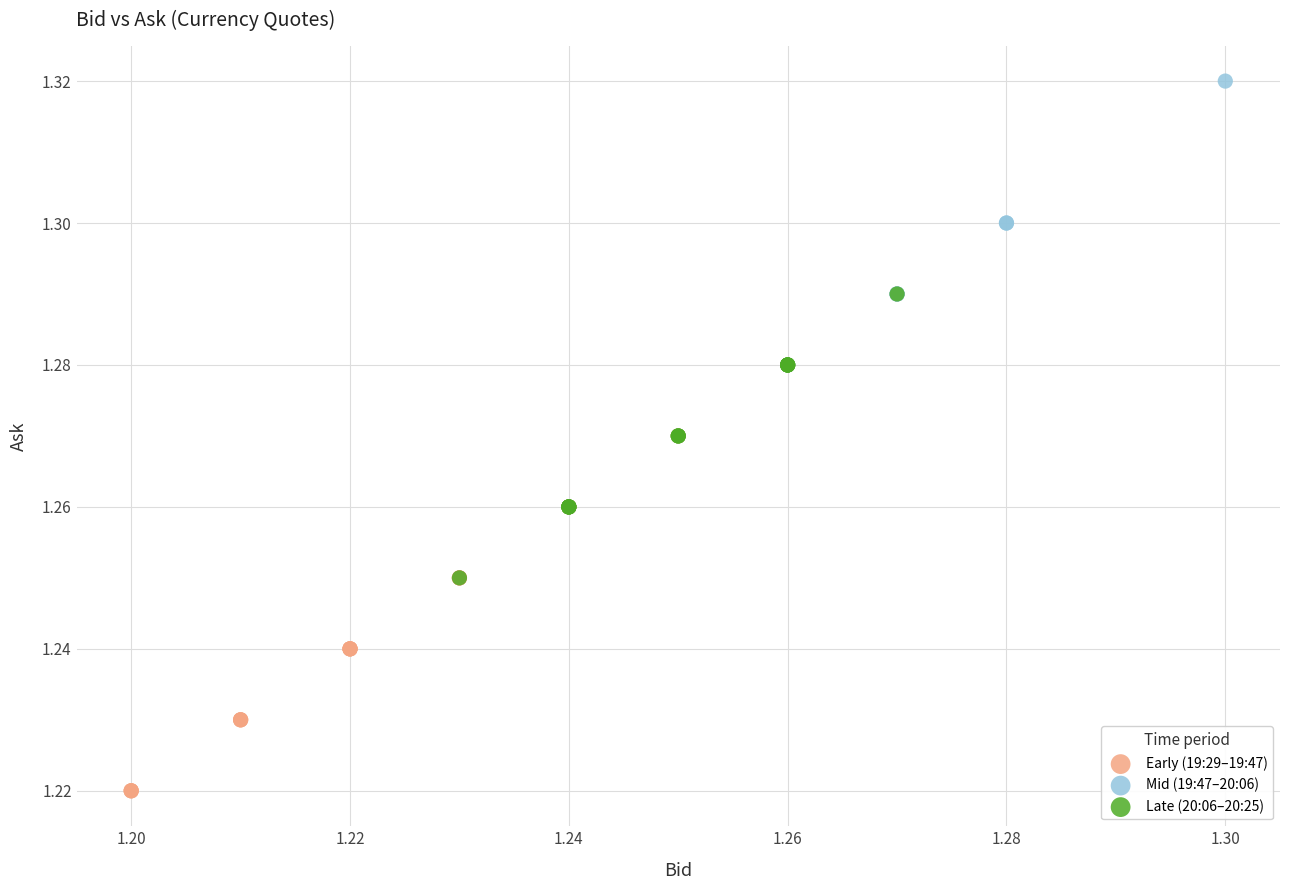

Which series has the largest Y range (max minus min)?

Early (19:29–19:47)